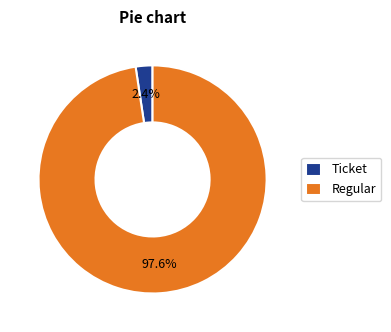

Which slice represents more than half of the pie?

Regular